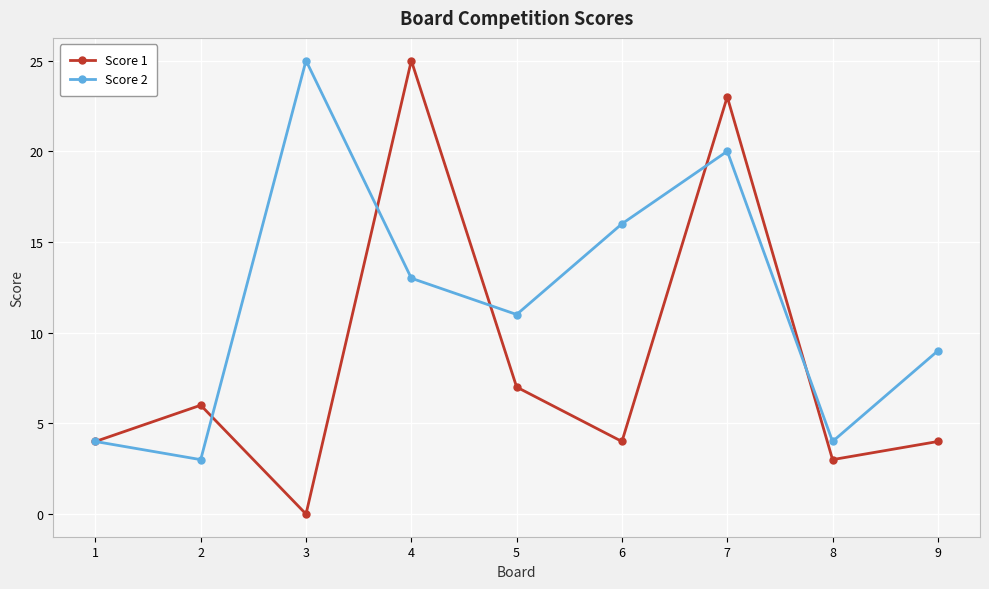

Rank the series at 3 from lowest to highest value.

Score 1, Score 2